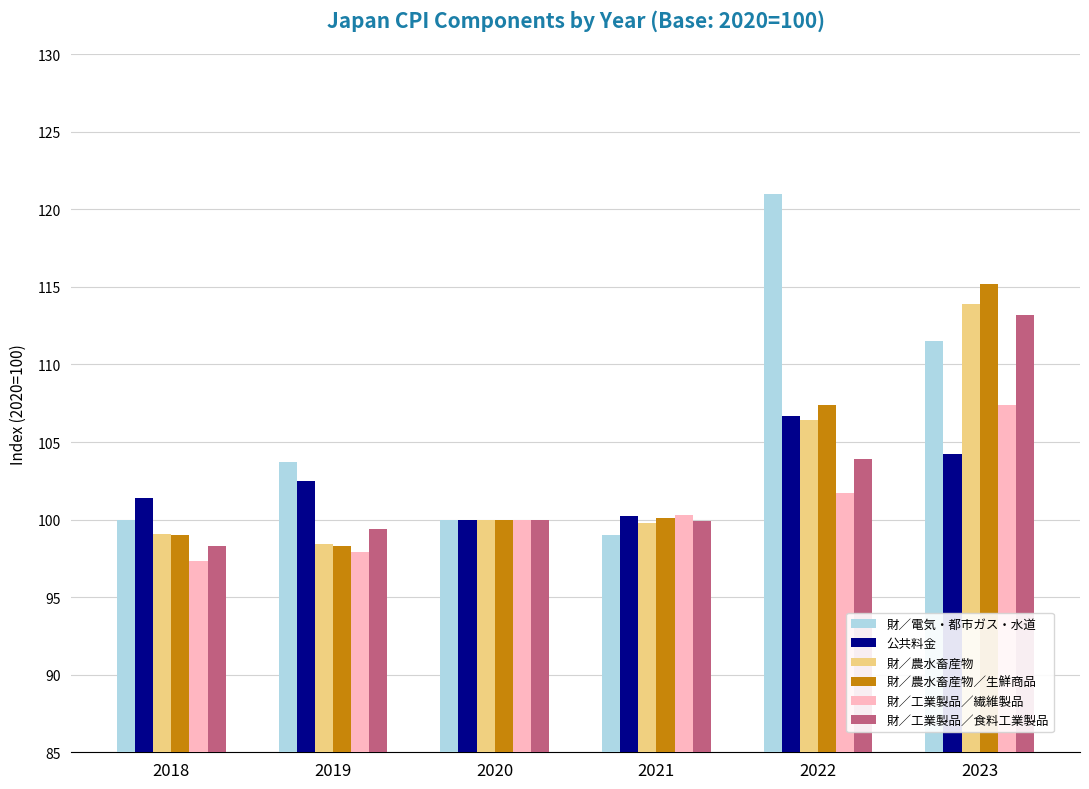

At 2023, list the series in order from smallest to largest.

公共料金, 財／工業製品／繊維製品, 財／電気・都市ガス・水道, 財／工業製品／食料工業製品, 財／農水畜産物, 財／農水畜産物／生鮮商品